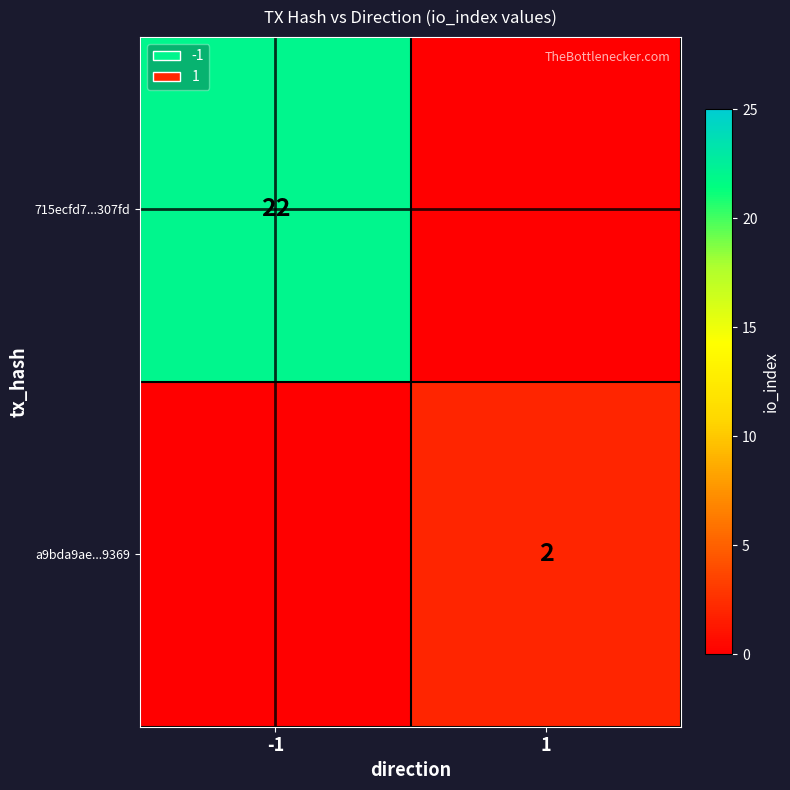

True or false: 715ecfd7...307fd has a value of 22 at -1.

True